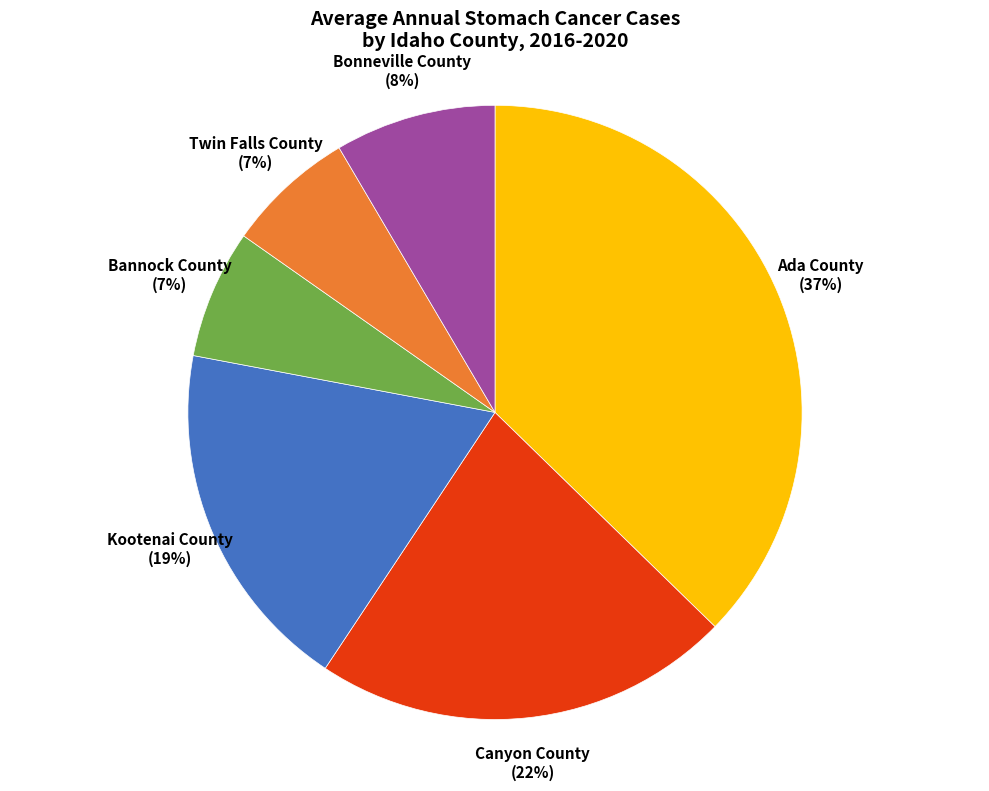

Is there any slice that represents more than half of the pie?

No